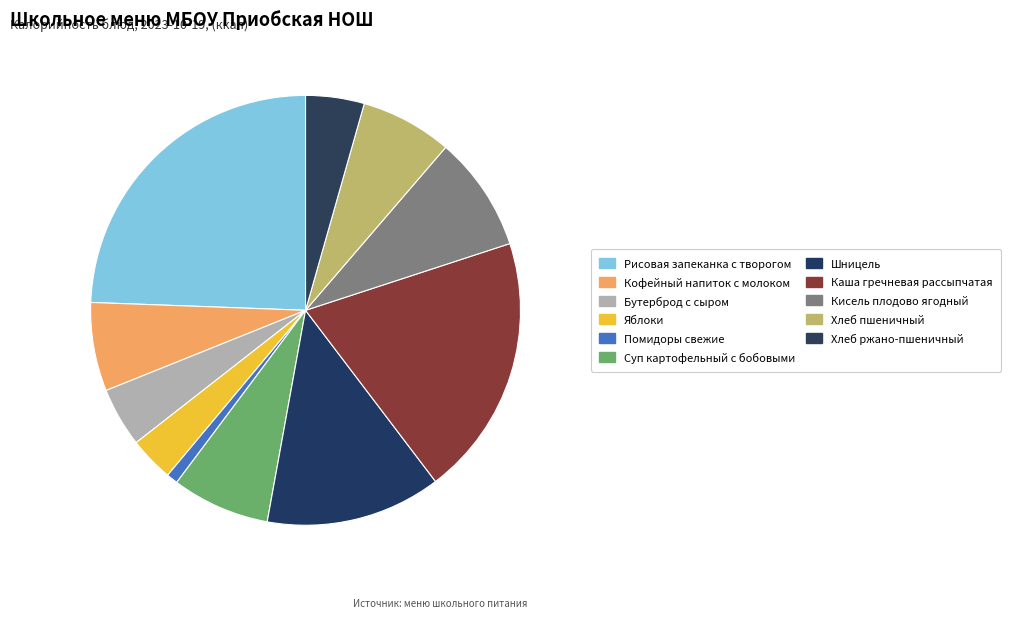

How many slices are in this pie chart?

11